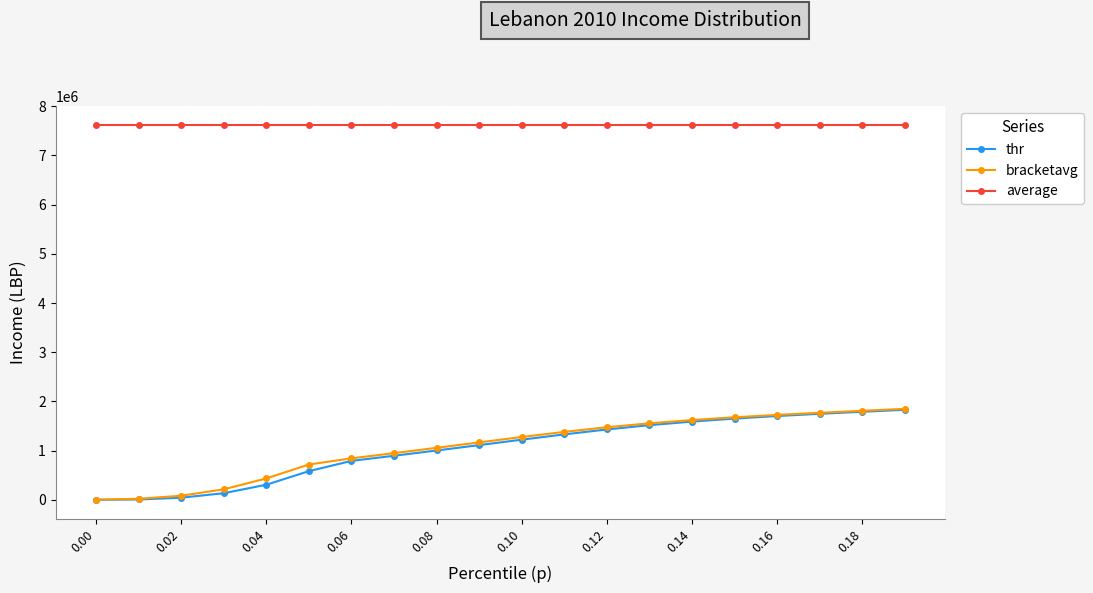

Which series has the largest total across all categories?

average